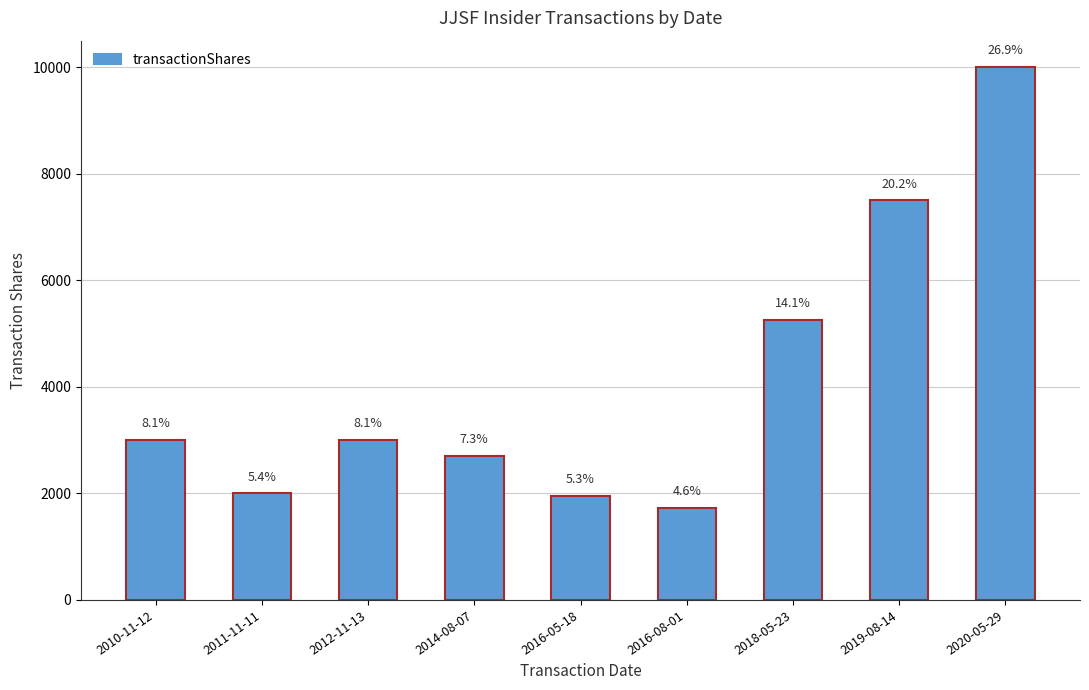

How many bars are there in total?

9